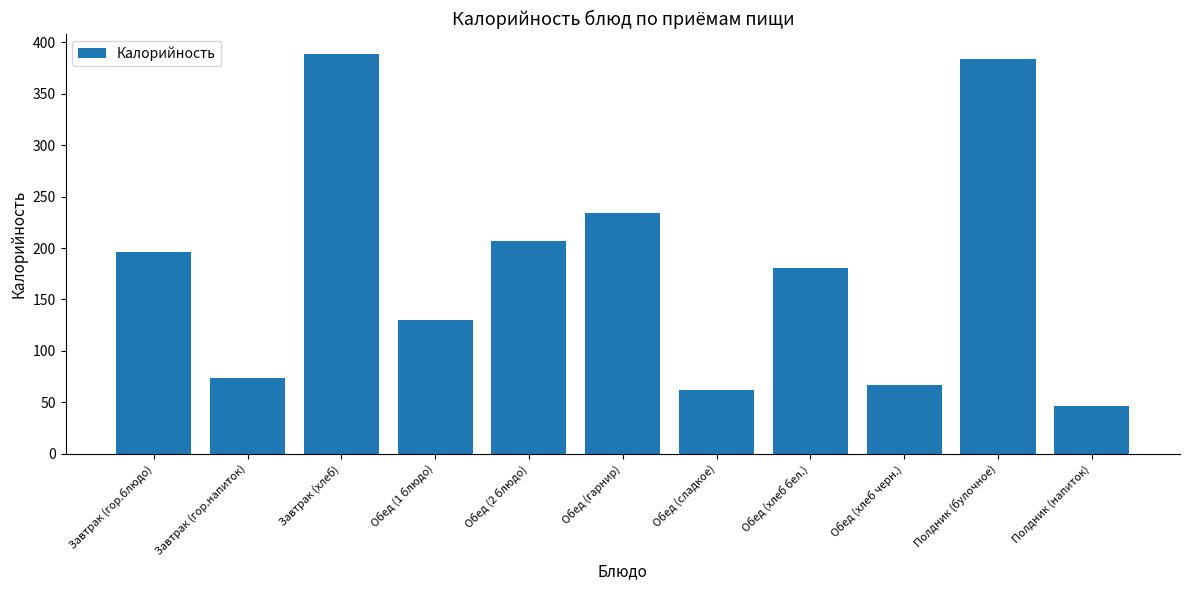

Rank the categories by value from lowest to highest.

Полдник (напиток), Обед (сладкое), Обед (хлеб черн.), Завтрак (гор.напиток), Обед (1 блюдо), Обед (хлеб бел.), Завтрак (гор.блюдо), Обед (2 блюдо), Обед (гарнир), Полдник (булочное), Завтрак (хлеб)